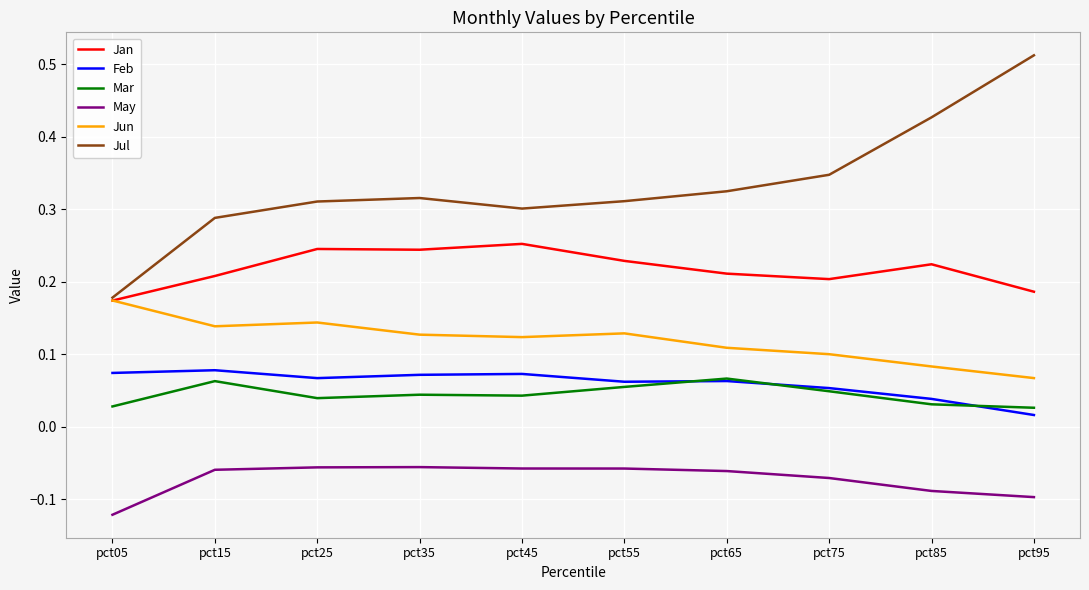

The Jan series shows 0.2 at pct35. True or false?

True